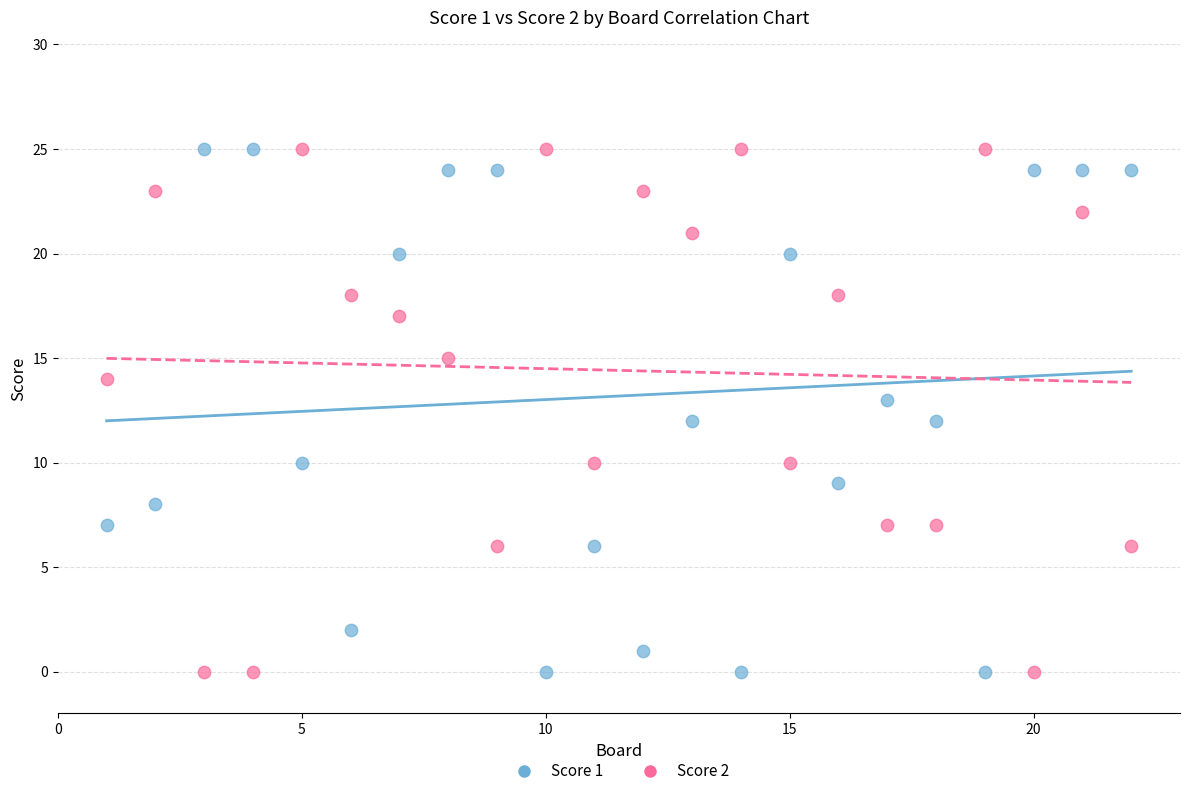

Across all data points, what is the range of X values (max minus min)?

21